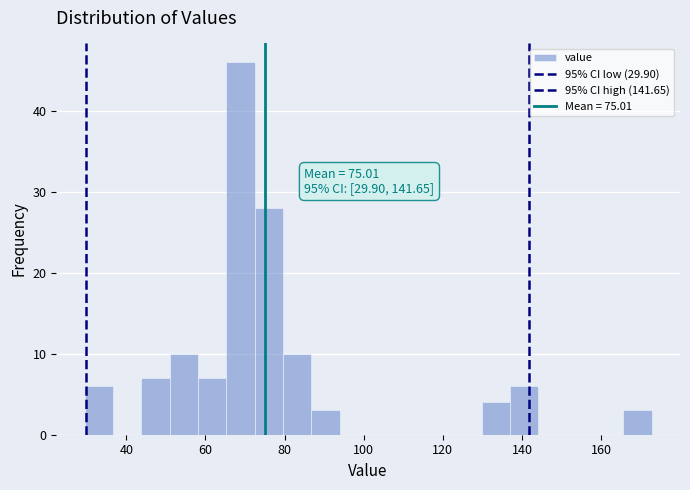

Read against the x-axis, roughly where is the centre of the tallest bar?

68